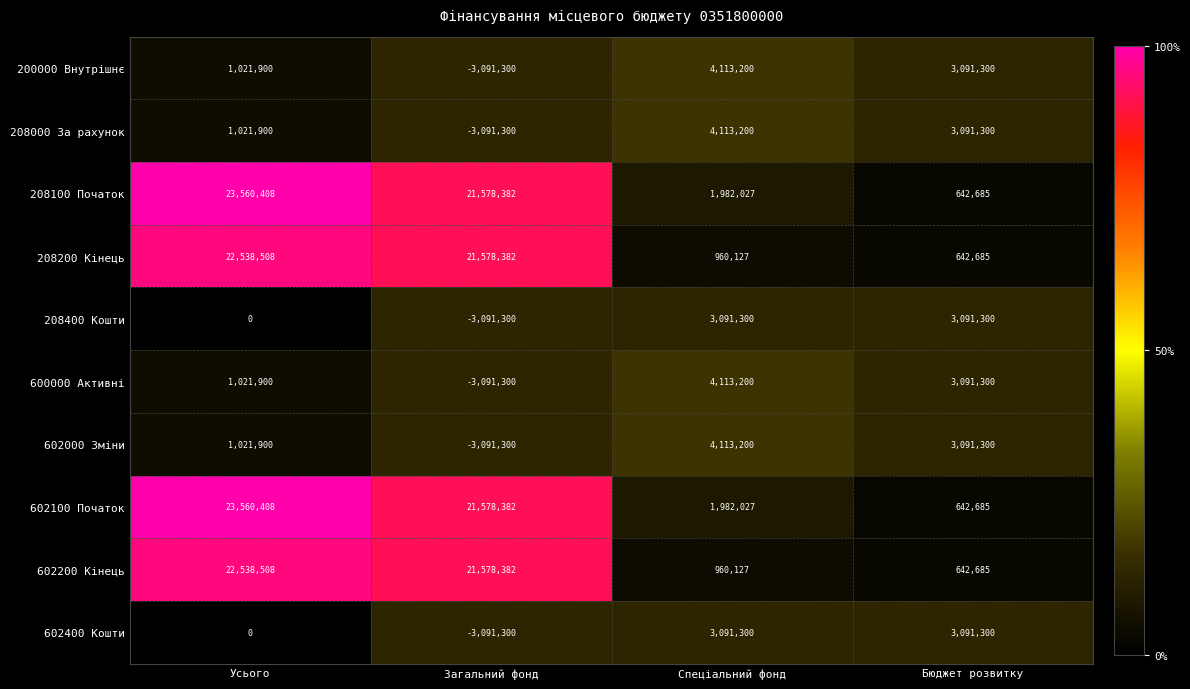

What is the sum of the 602000 Зміни values at Спеціальний фонд and Бюджет розвитку?

7204500